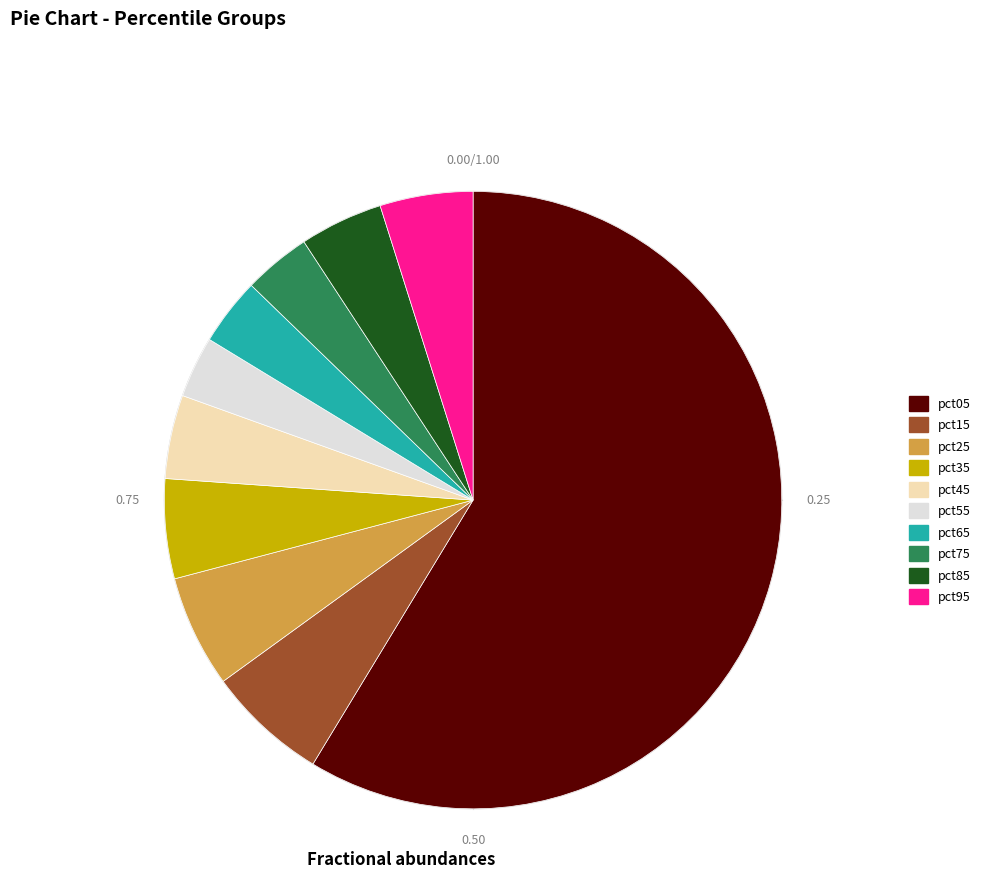

To the nearest percent, what is the difference between the largest and smallest slice percentages?

55%